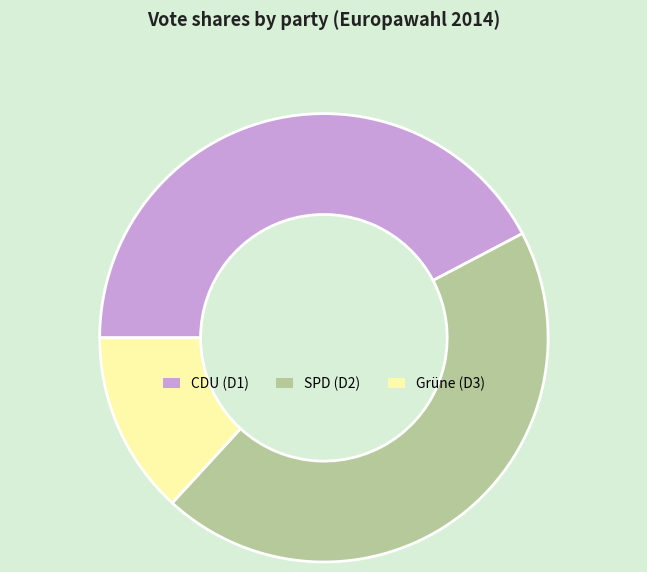

Is there any slice that represents more than half of the pie?

No